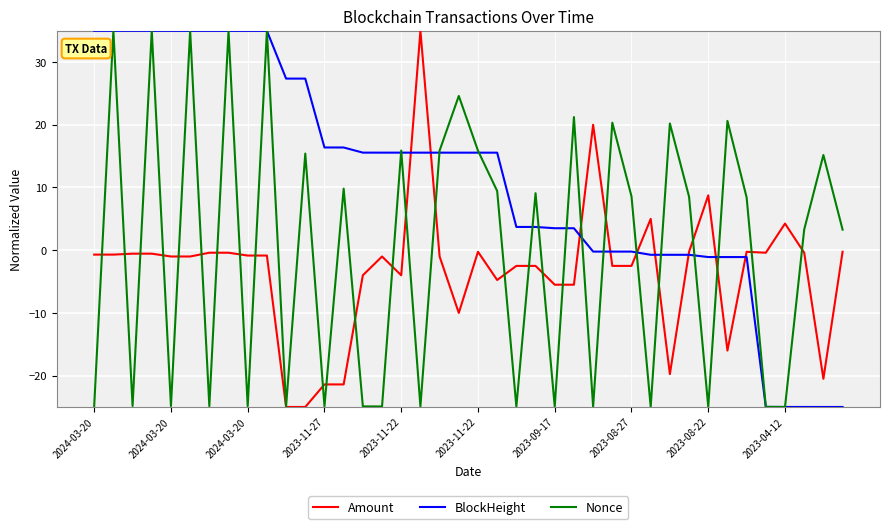

Which series has the largest total across all categories?

BlockHeight